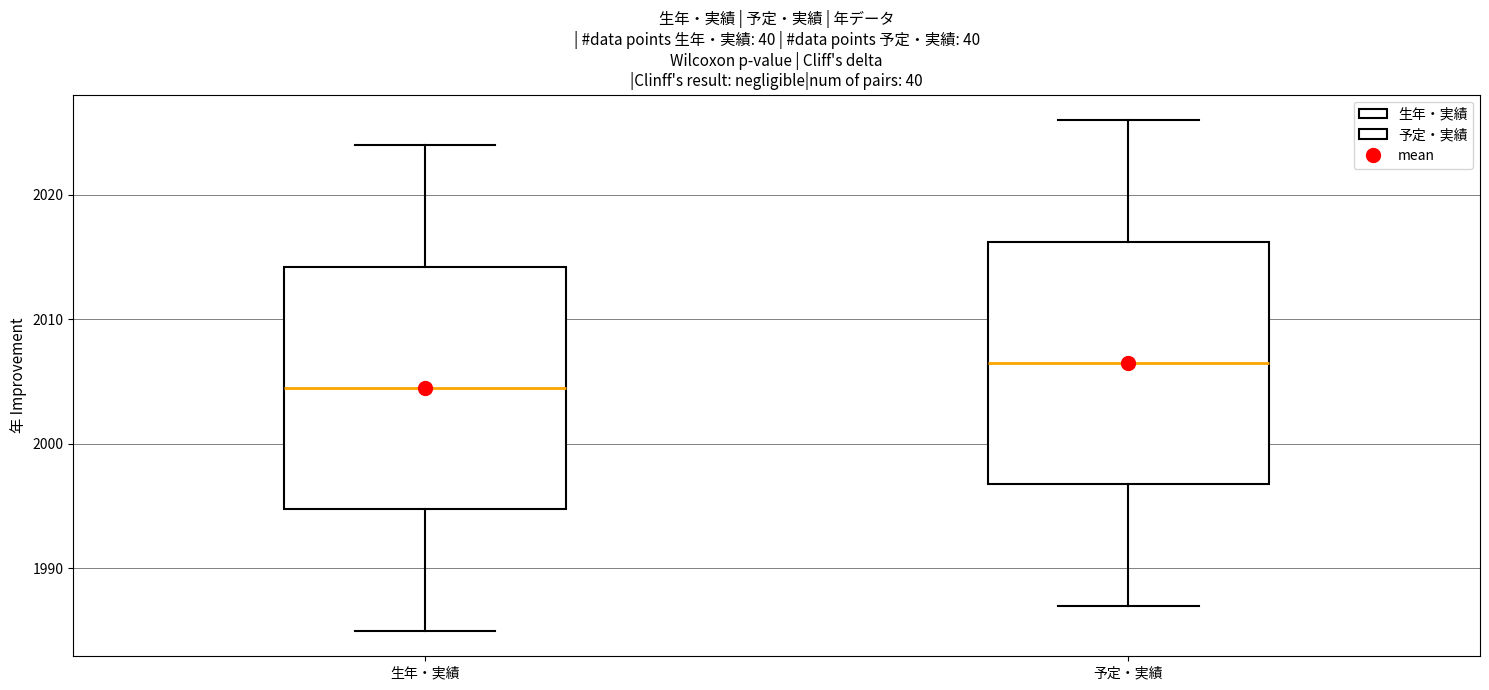

Reading left to right, read every box against the y-axis: the position of its median line, the range the box covers, and the ends of its whiskers. The values are not printed on the chart, so give them approximately, as read against the axis.

生年・実績: median 2005, box 1995 to 2014, whiskers 1985 to 2024
予定・実績: median 2007, box 1997 to 2016, whiskers 1987 to 2026